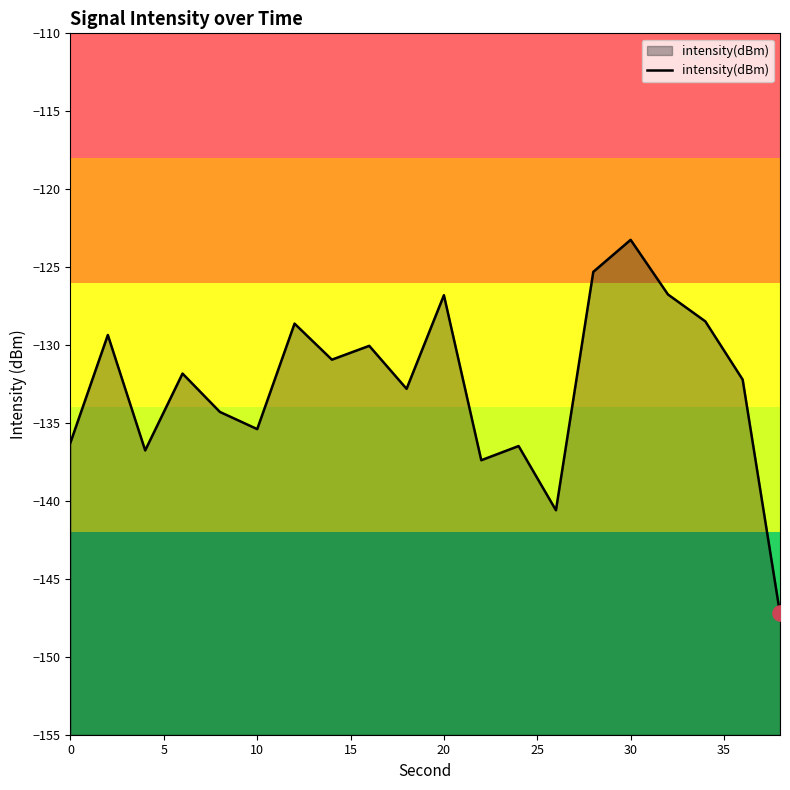

Between 5 and 0, which is larger?

5